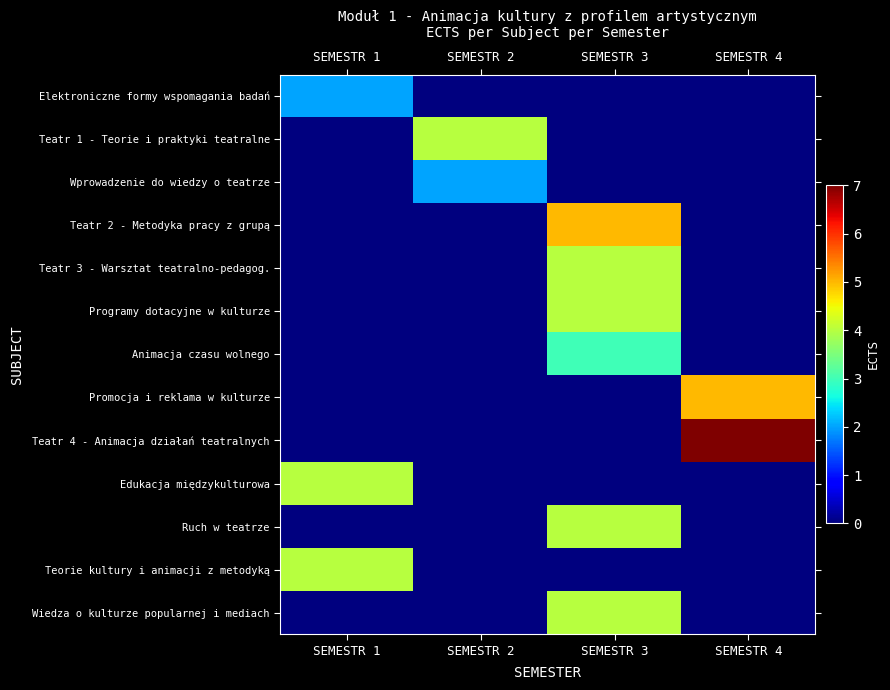

Which series has the largest total across all categories?

Teatr 4 - Animacja działań teatralnych